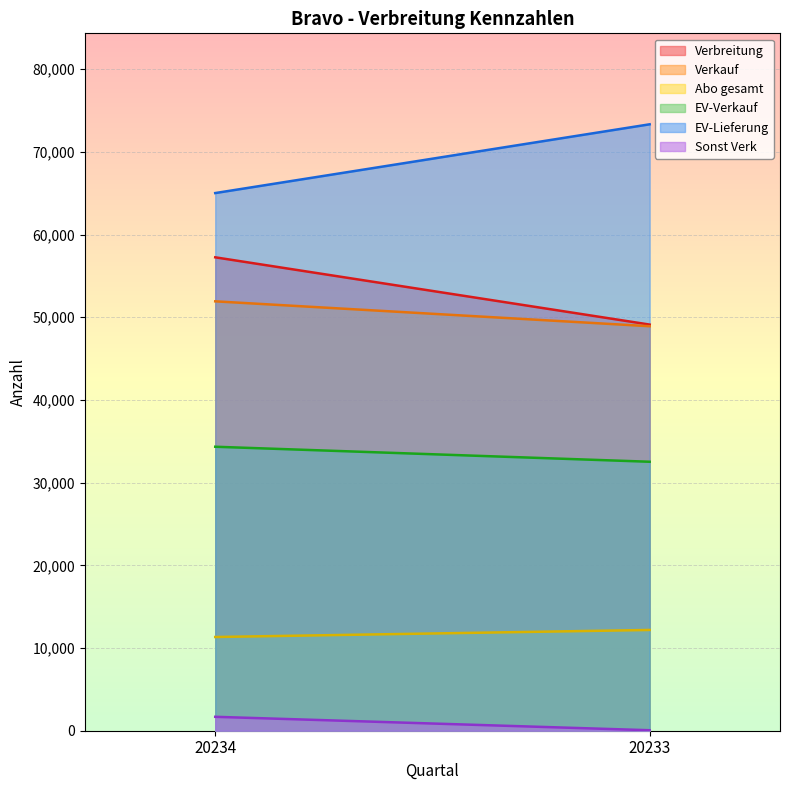

How many data points does each series have?

2